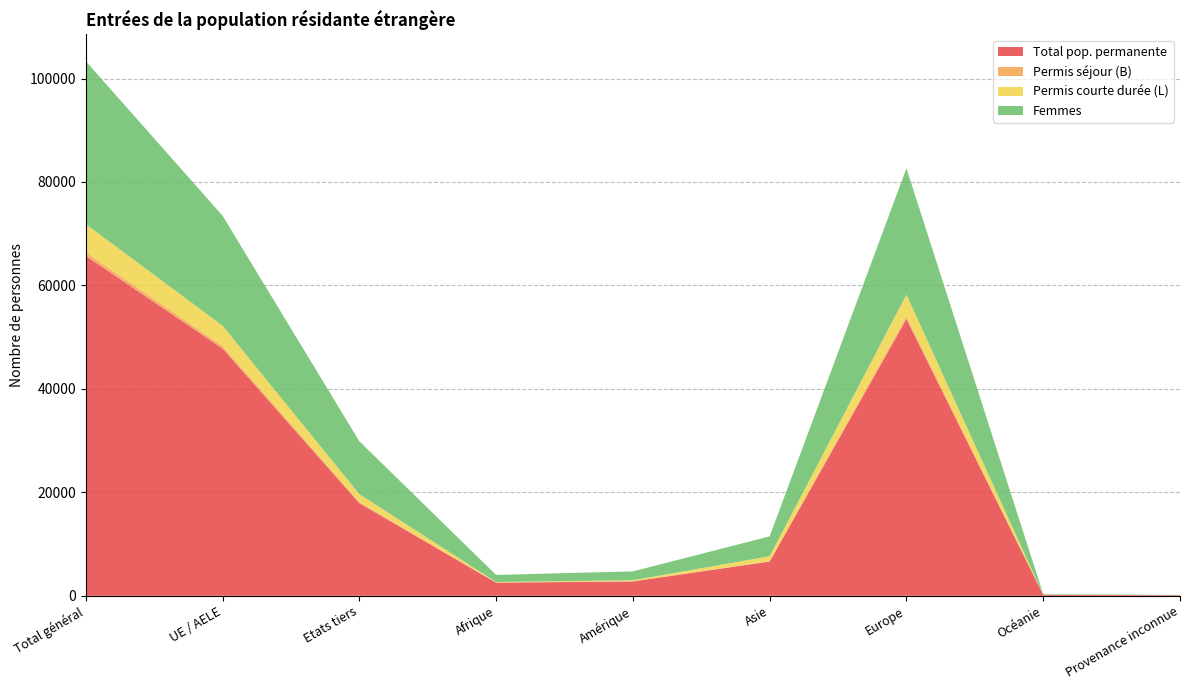

Reading left to right, what are all the values shown in this chart?

Total pop. permanente: Total général=65719	UE / AELE=47821	Etats tiers=17898	Afrique=2533	Amérique=2768	Asie=6623	Europe=53488	Océanie=190	Provenance inconnue=117
Permis séjour (B): Total général=703	UE / AELE=460	Etats tiers=243	Afrique=61	Amérique=39	Asie=50	Europe=549	Océanie=4	Provenance inconnue=0
Permis courte durée (L): Total général=5435	UE / AELE=3927	Etats tiers=1508	Afrique=68	Amérique=198	Asie=962	Europe=4187	Océanie=17	Provenance inconnue=3
Femmes: Total général=31496	UE / AELE=21268	Etats tiers=10228	Afrique=1373	Amérique=1708	Asie=3852	Europe=24416	Océanie=104	Provenance inconnue=43